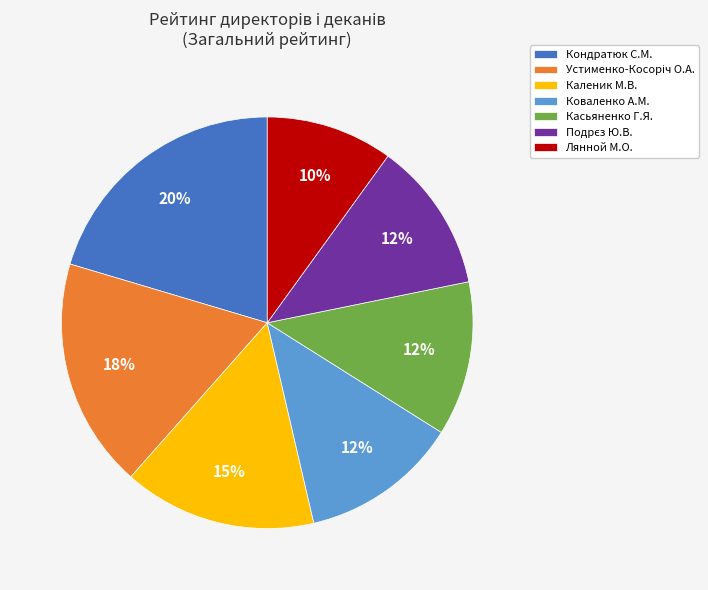

Which slice is the largest?

Кондратюк С.М.